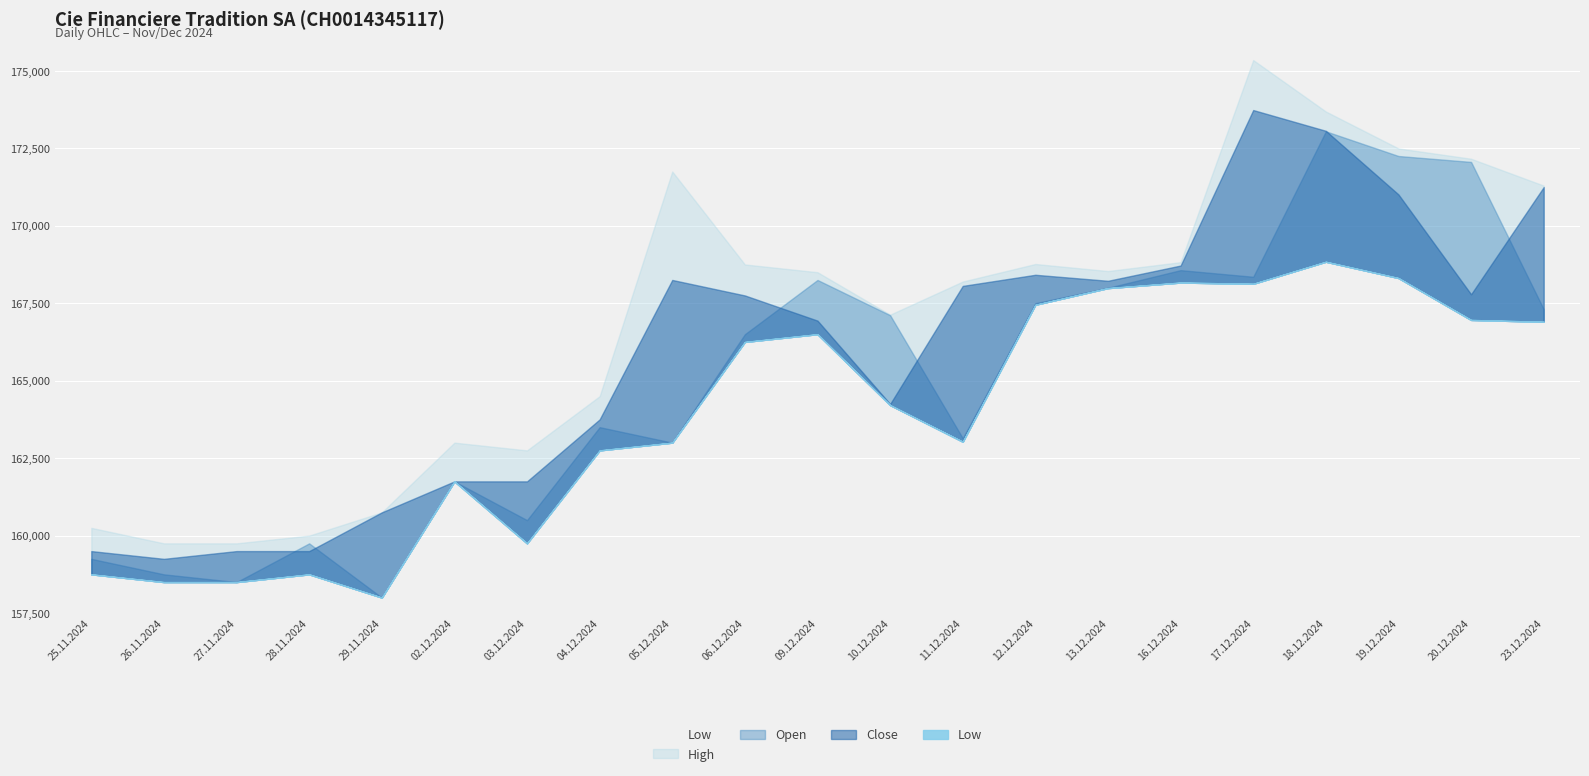

What are all the series names shown in the legend?

Open, High, Low, Close